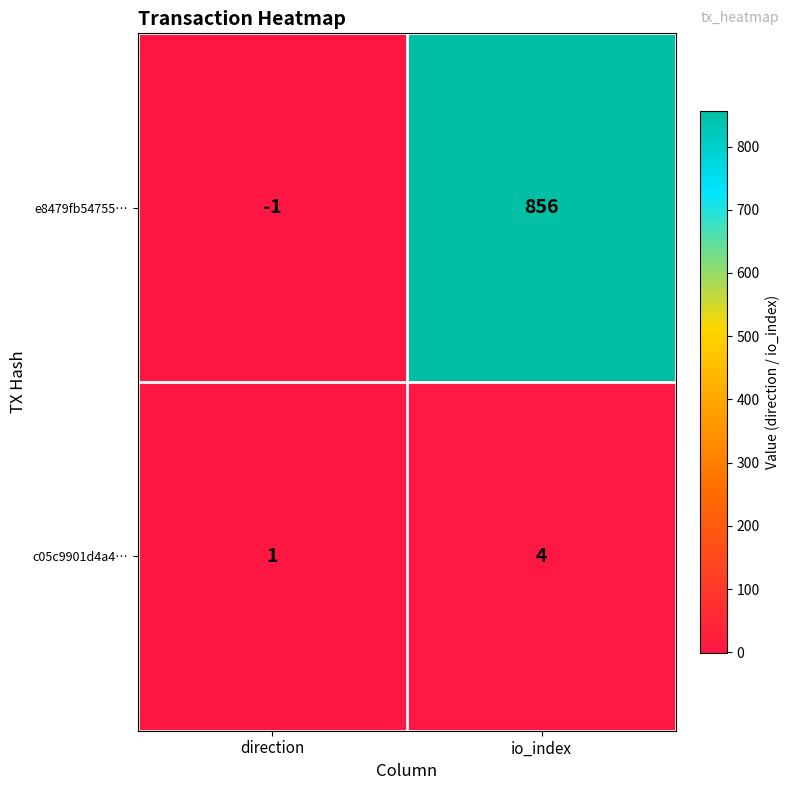

Reading left to right, extract all data points from this chart.

e8479fb54755…: direction=-1	io_index=856
c05c9901d4a4…: direction=1	io_index=4